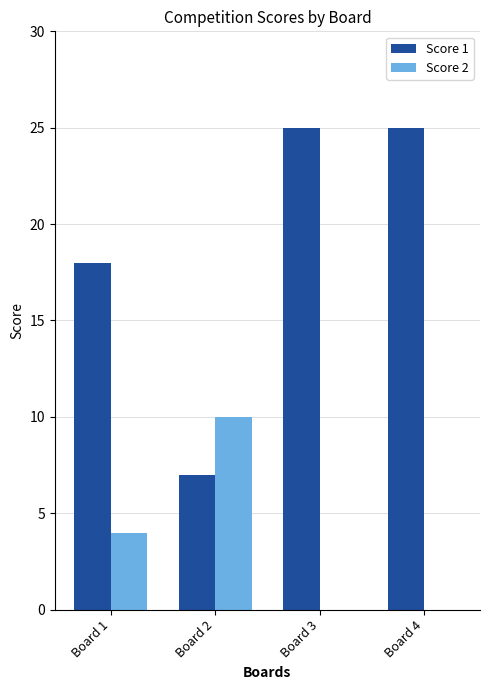

What is the sum of the Score 1 values at Board 3 and Board 2?

32